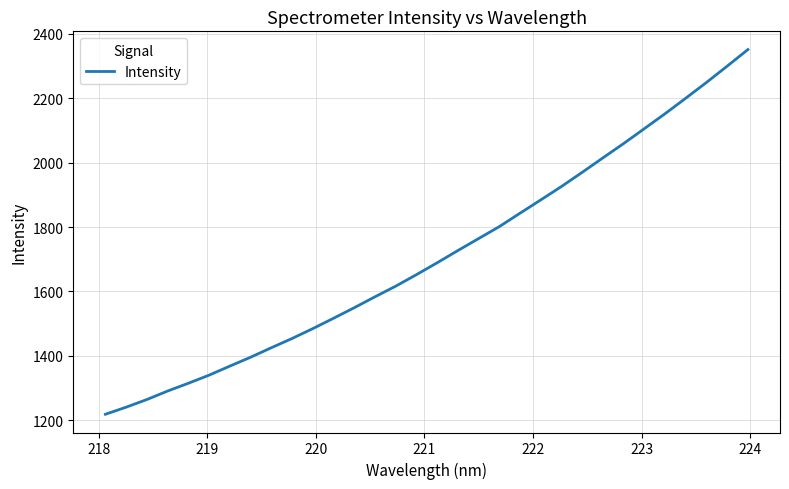

What is the greatest value displayed?

2351.5